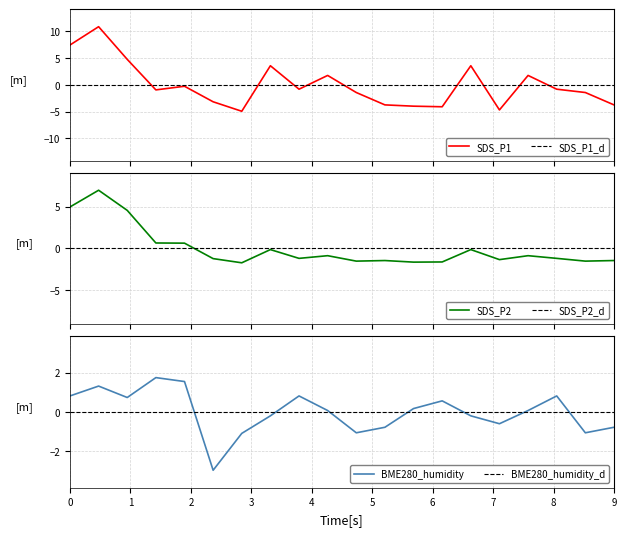

What is the lowest value of the SDS_P1 series?

-4.9